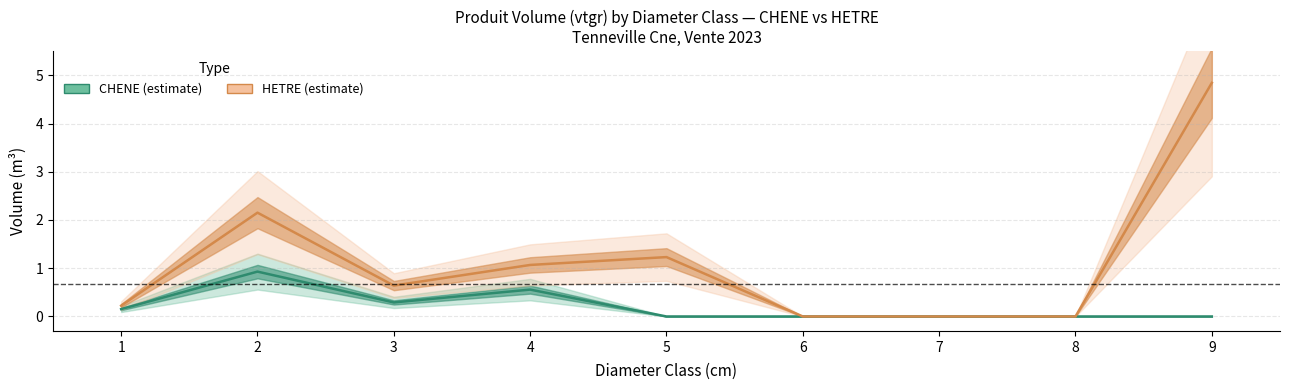

How many values in the HETRE center series exceed 0?

6